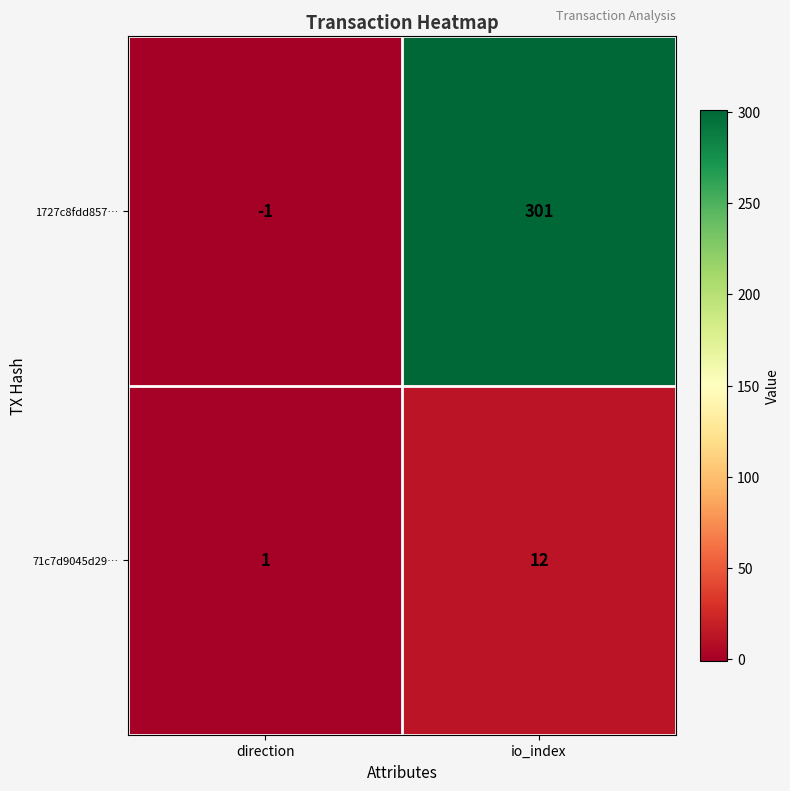

What is the minimum value shown in the chart?

-1